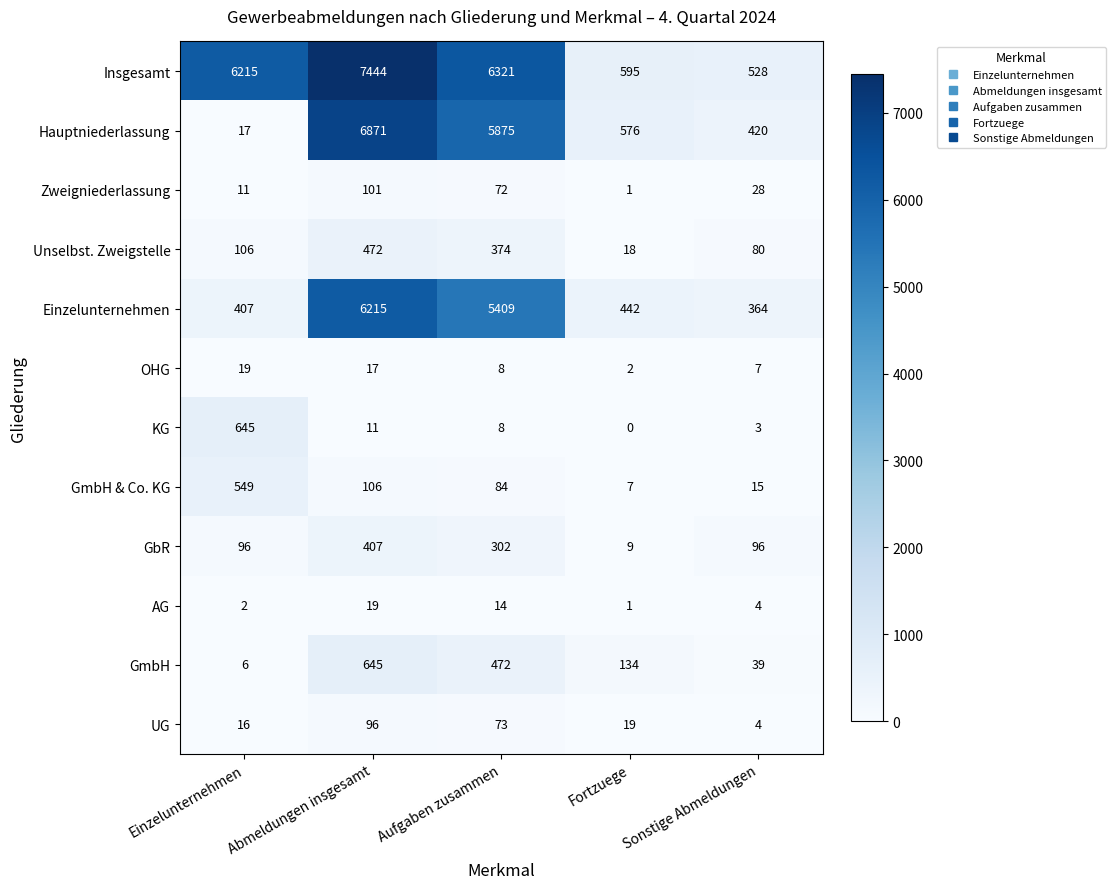

What is the average value of the GmbH series?

259